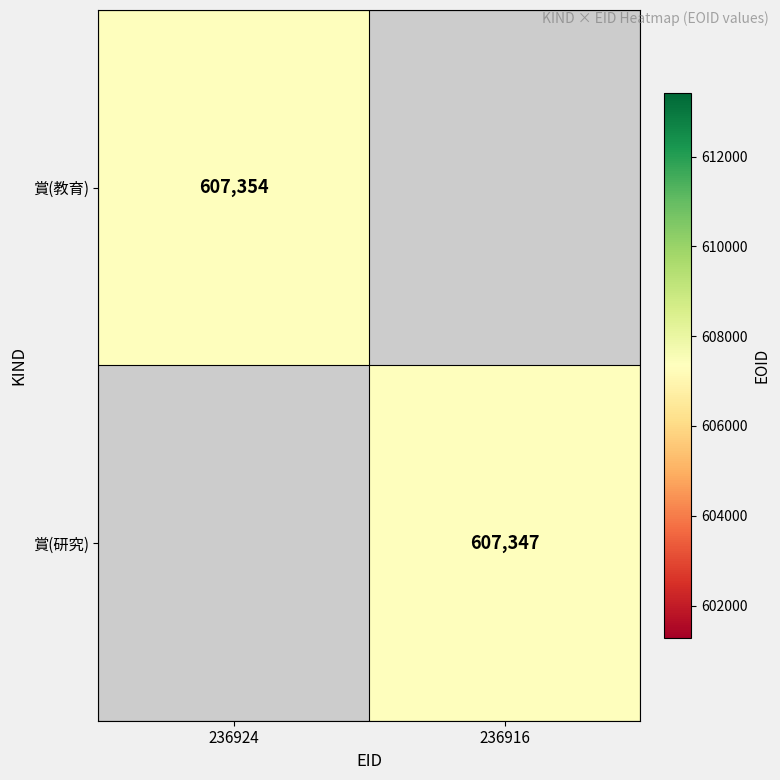

The 賞(研究) series shows 607347 at 236916. True or false?

True